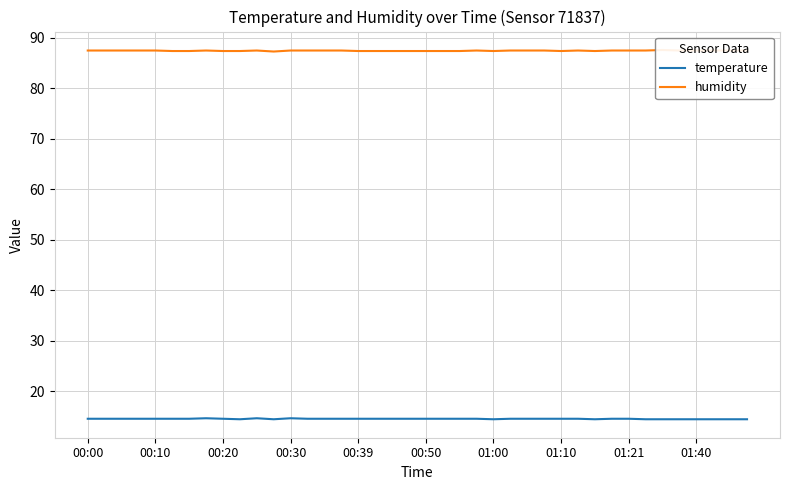

True or false: humidity has more than 1 interior local peaks.

True